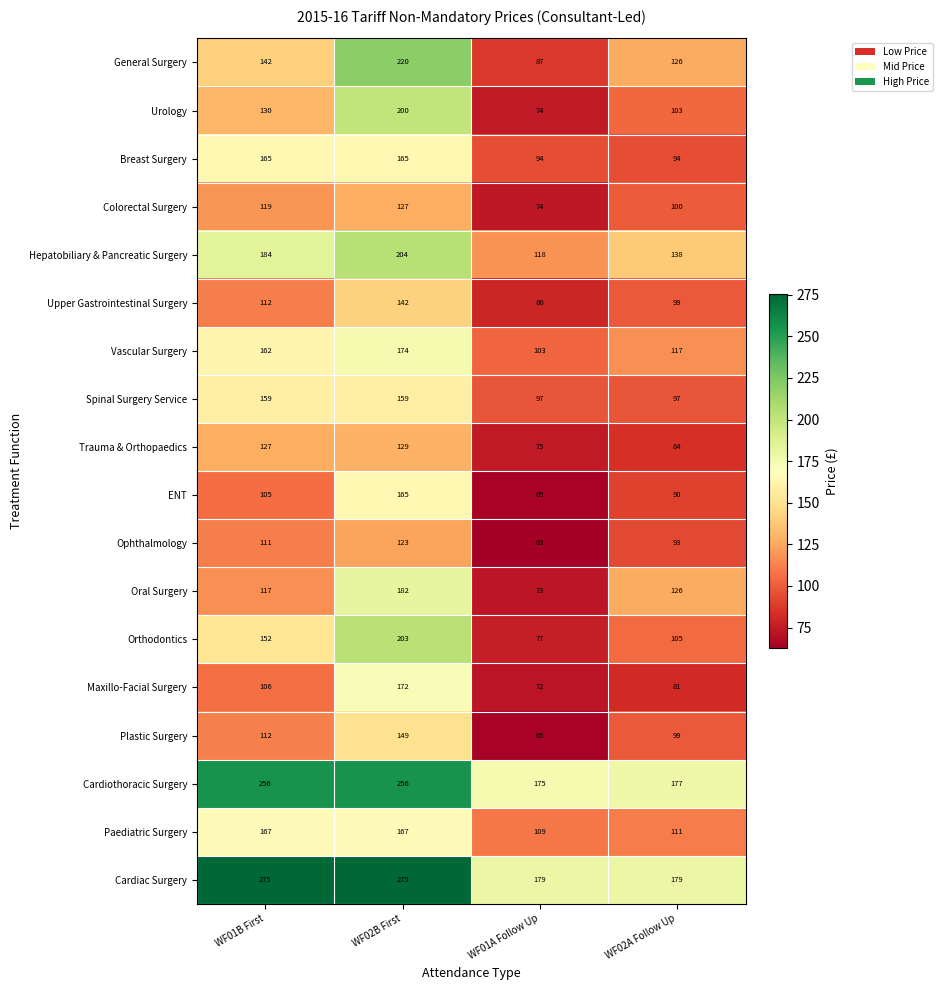

Which series has the largest range (max minus min)?

General Surgery